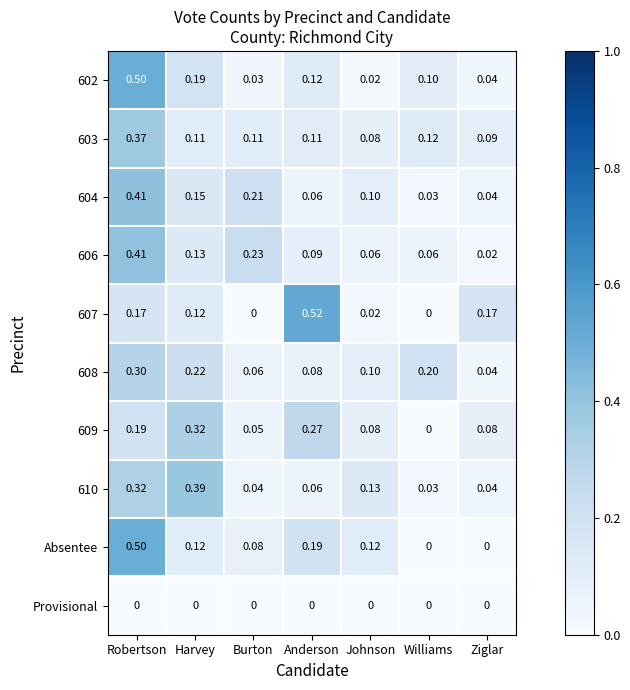

What is the difference between the highest and lowest values at Johnson?

0.1